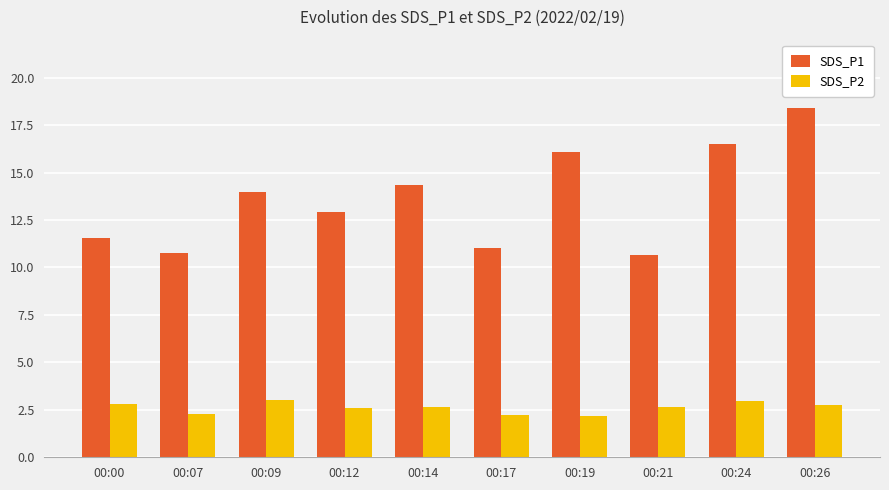

How many groups of bars are there?

10